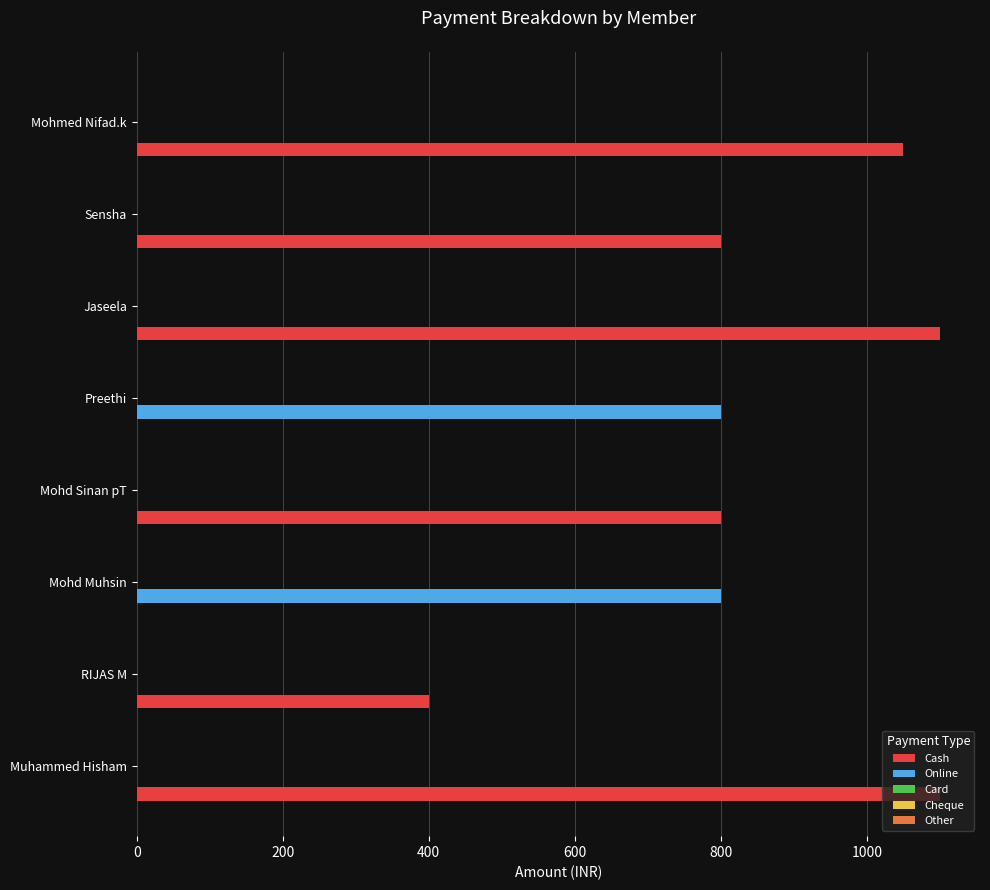

Which series has the largest total across all categories?

Cash